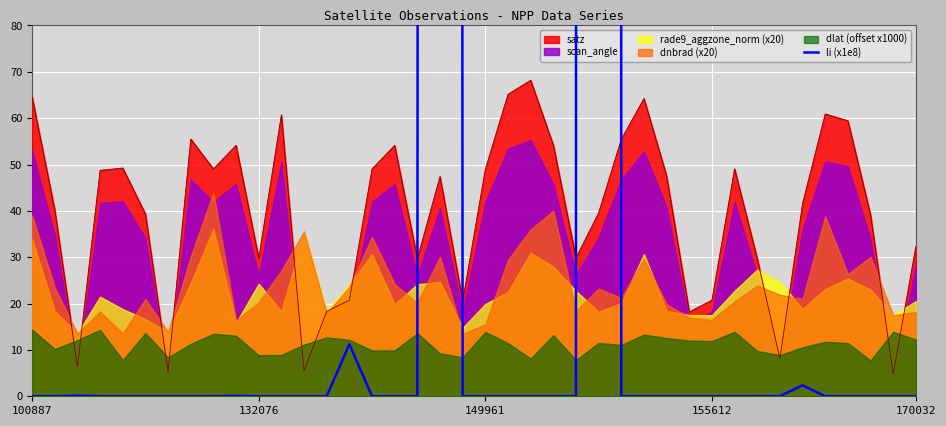

The value at 8 is 0.0. True or false?

True